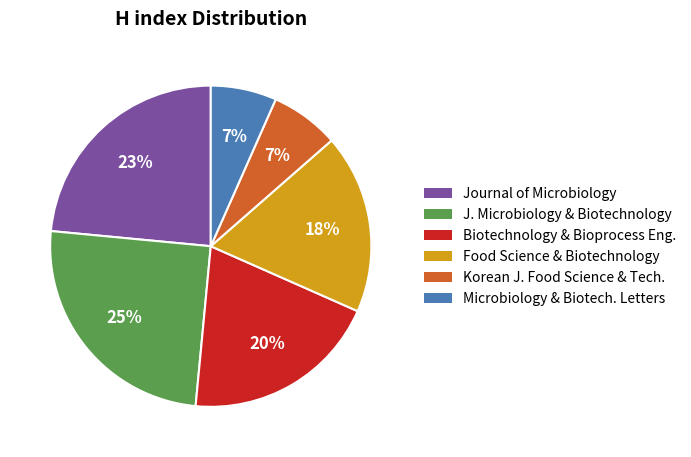

Is there any slice that represents more than half of the pie?

No